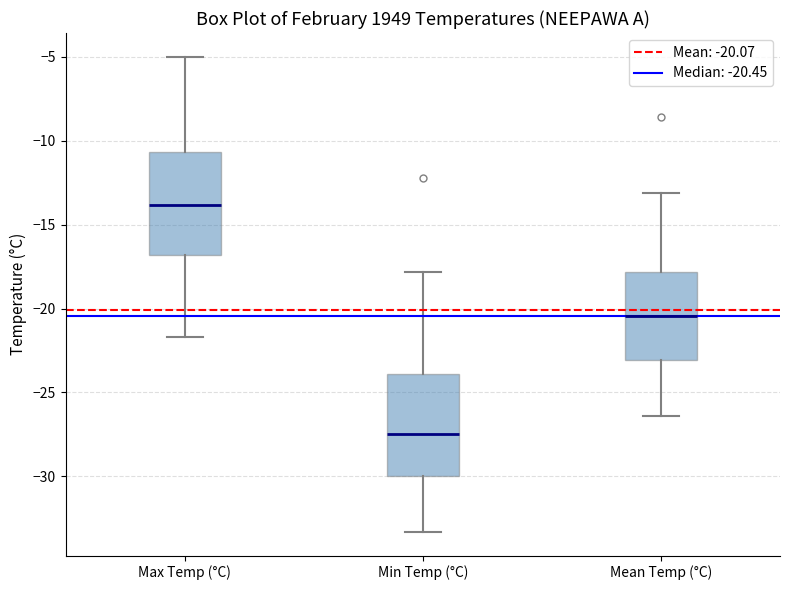

Reading left to right, read every box against the y-axis: the position of its median line, the range the box covers, and the ends of its whiskers. The values are not printed on the chart, so give them approximately, as read against the axis.

Max Temp (°C): median -14.0, box -17.0 to -10.5, whiskers -21.5 to -5.0
Min Temp (°C): median -27.5, box -30.0 to -24.0, whiskers -33.5 to -18.0
Mean Temp (°C): median -20.5, box -23.0 to -18.0, whiskers -26.5 to -13.0